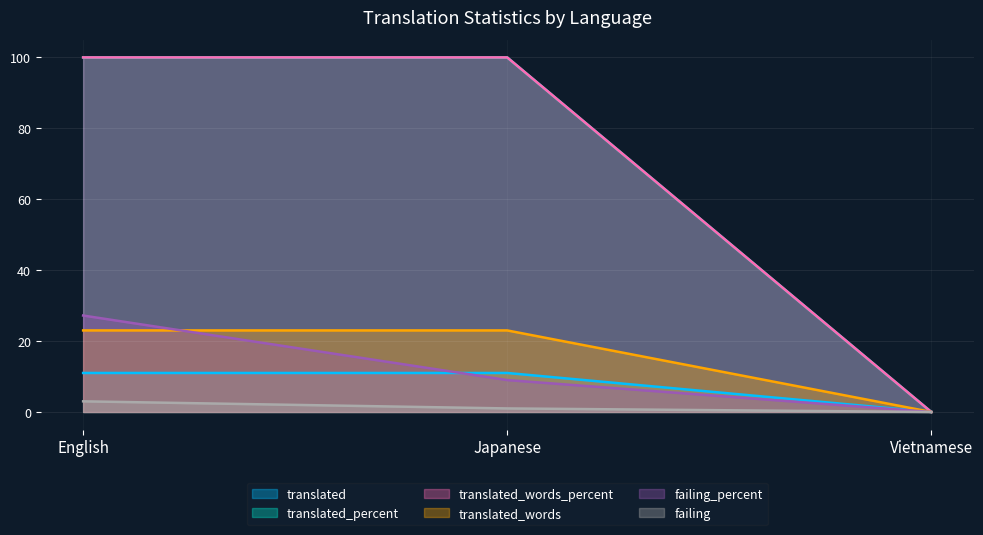

Rank the categories by translated_percent value from highest to lowest.

English, Japanese, Vietnamese